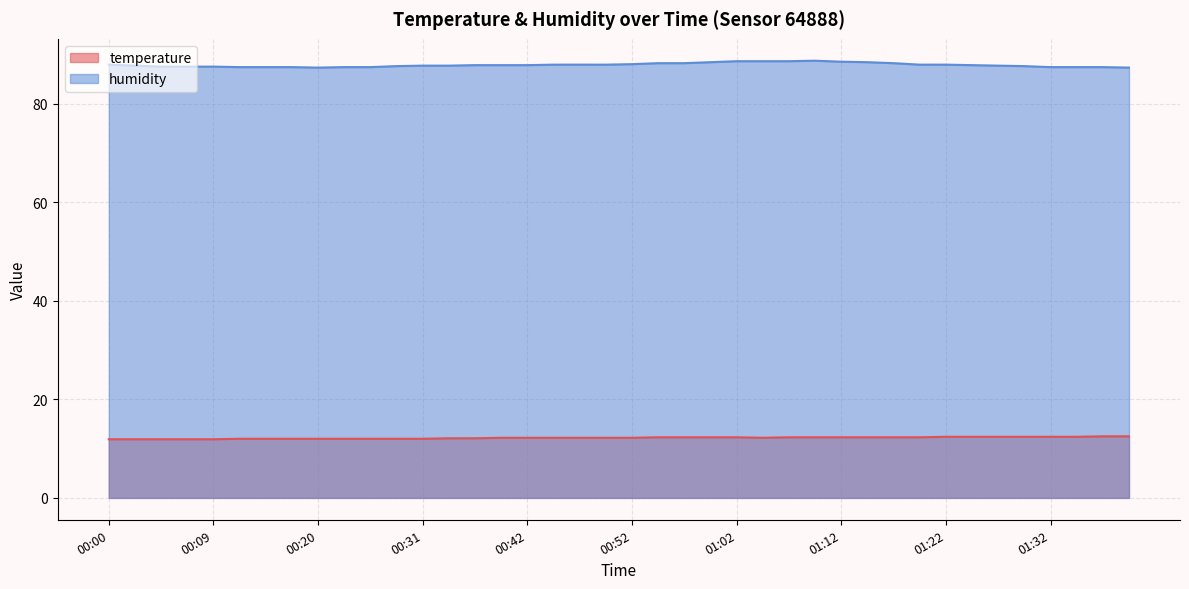

Which category has the highest value across all series?

01:09